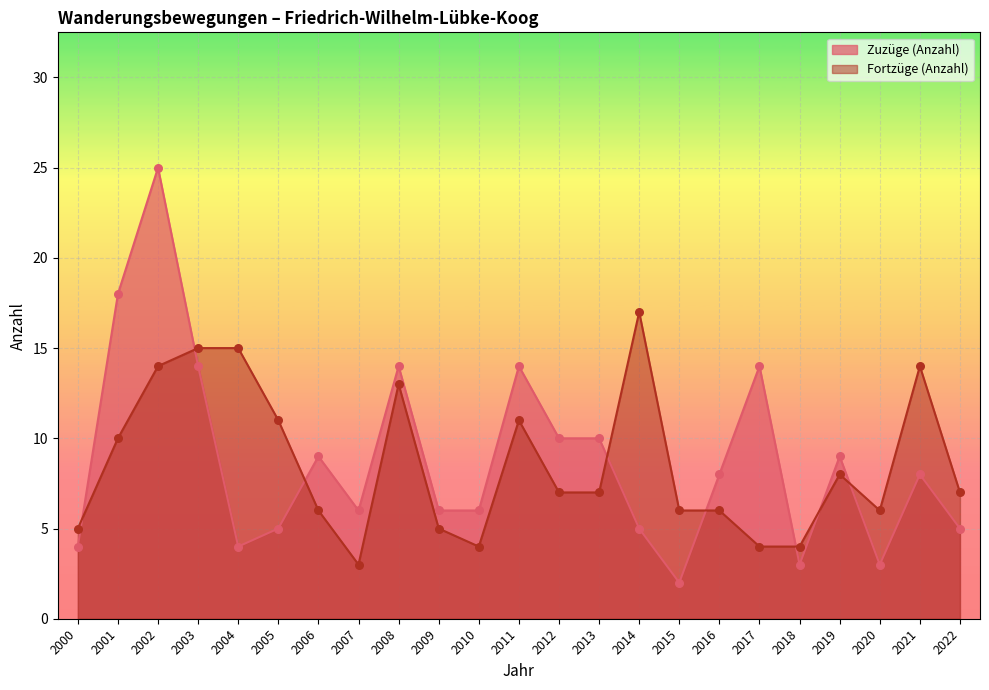

Is the value of Fortzüge (Anzahl) at 2015 greater than the value of Zuzüge (Anzahl) at 2004?

Yes